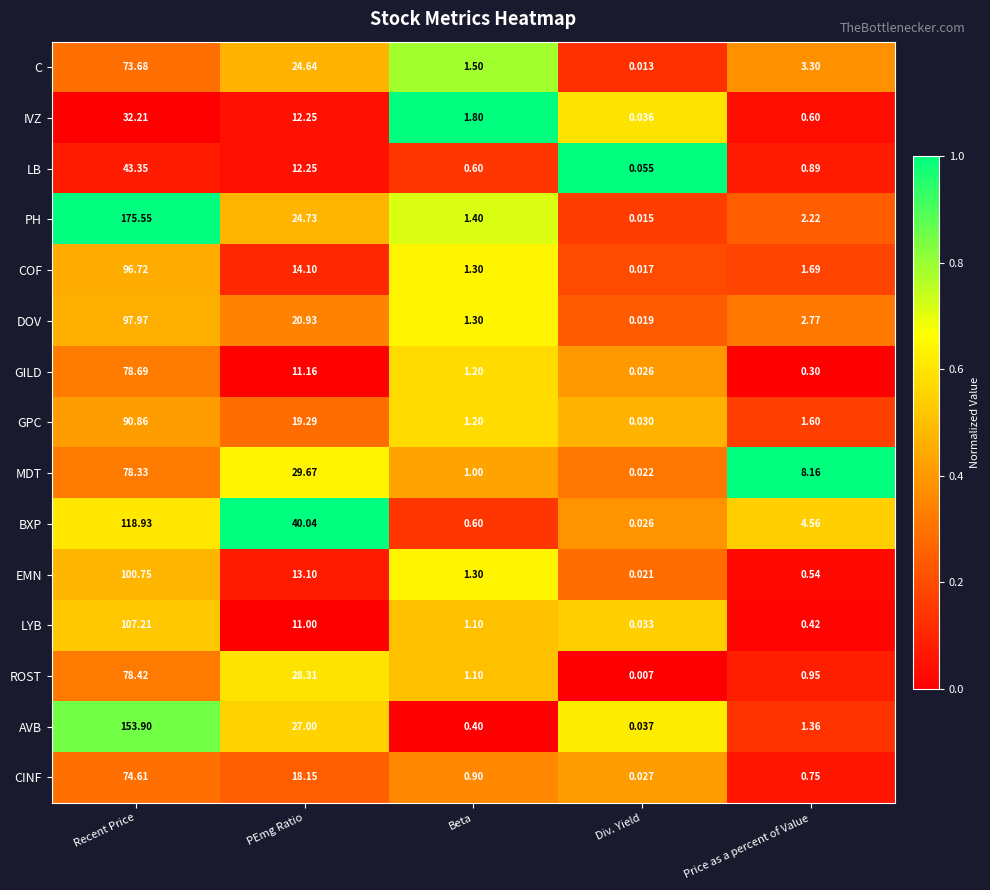

Rank the categories by C value from lowest to highest.

Div. Yield, Beta, Price as a percent of Value, PEmg Ratio, Recent Price